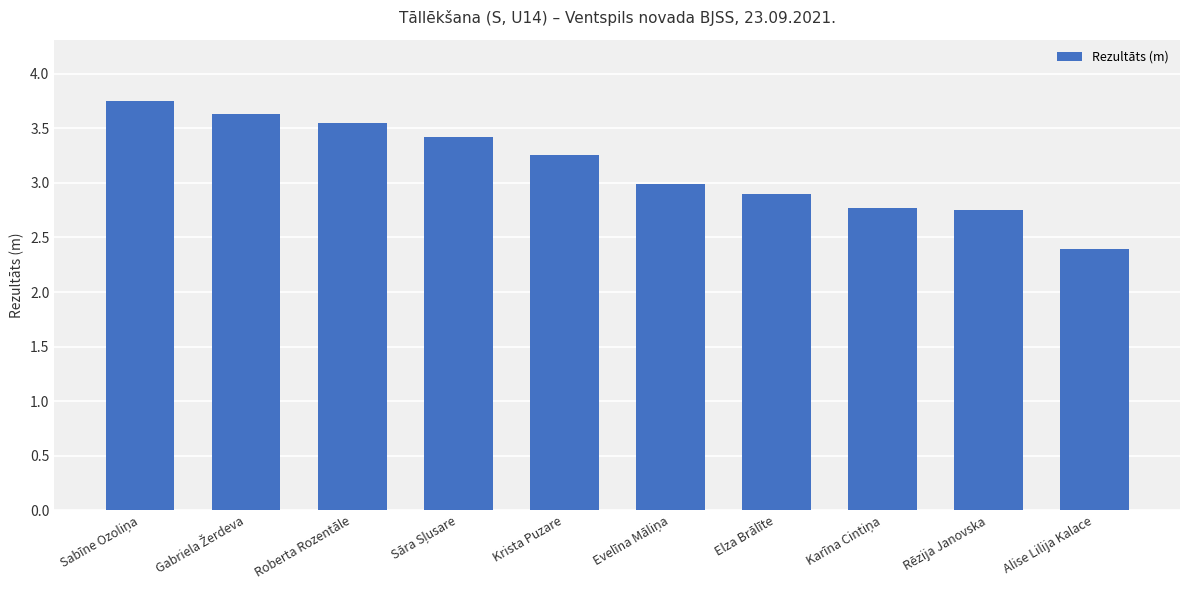

Approximately how many times larger is the value at Krista Puzare compared to Elza Brālīte?

1.1